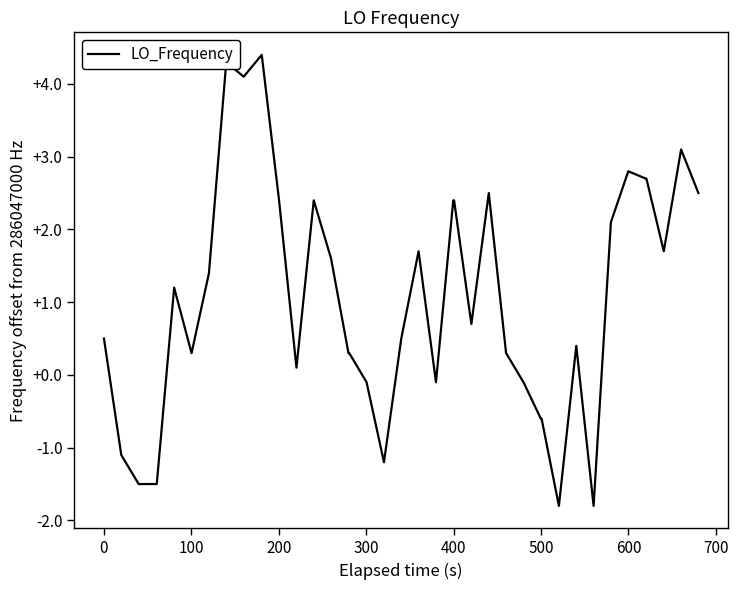

What is the smallest value displayed?

-1.8